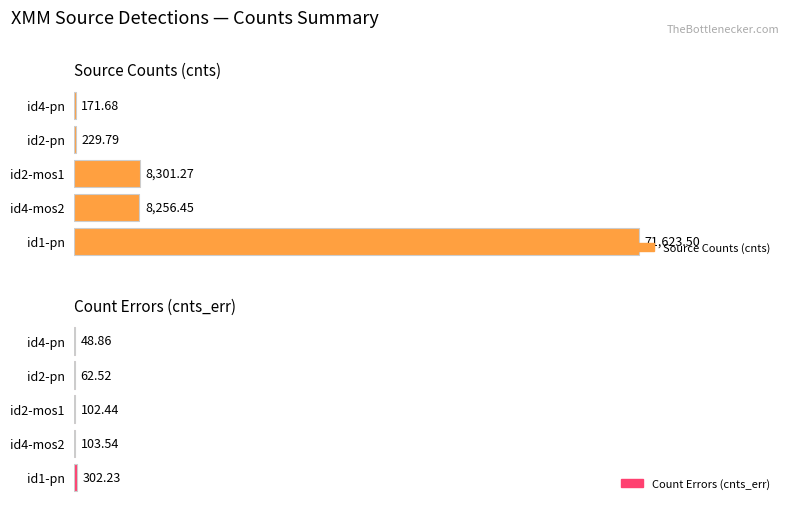

What is the average value of the cnts series?

17716.5